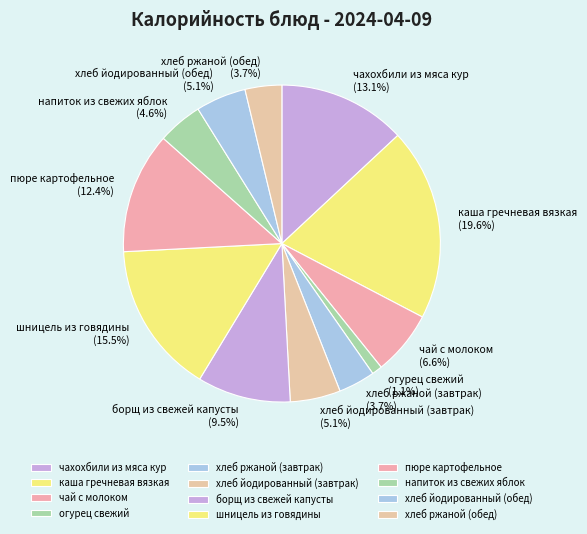

The напиток из свежих яблок slice represents 5% of the pie. True or false?

True